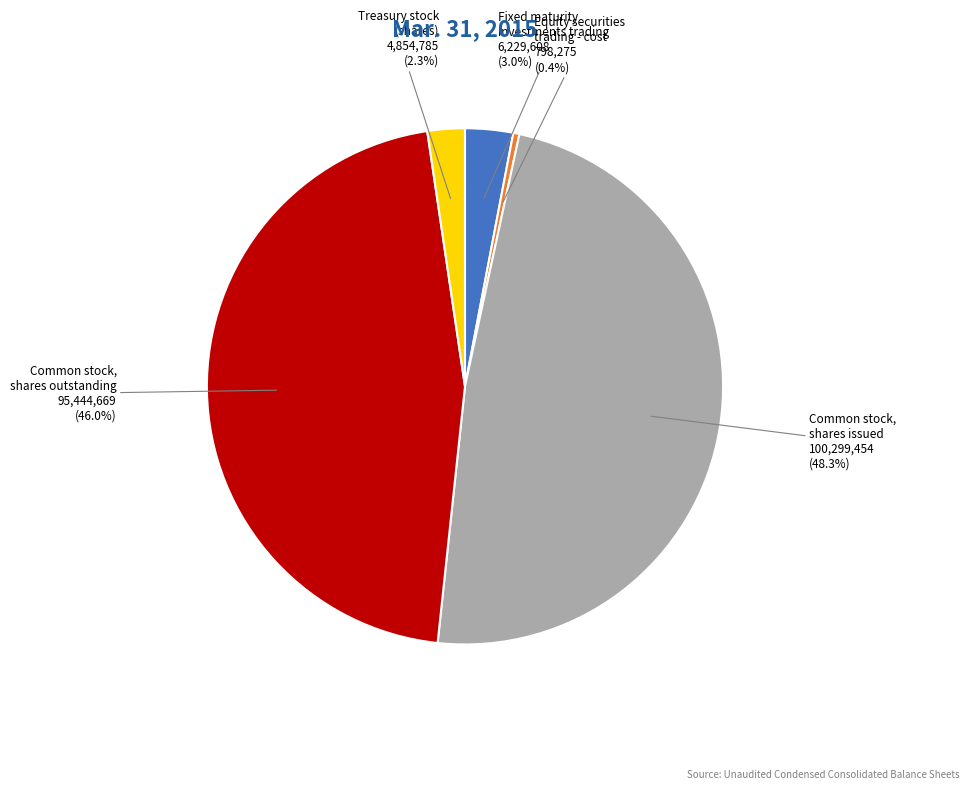

The Treasury stock (shares) slice represents 2% of the pie. True or false?

True